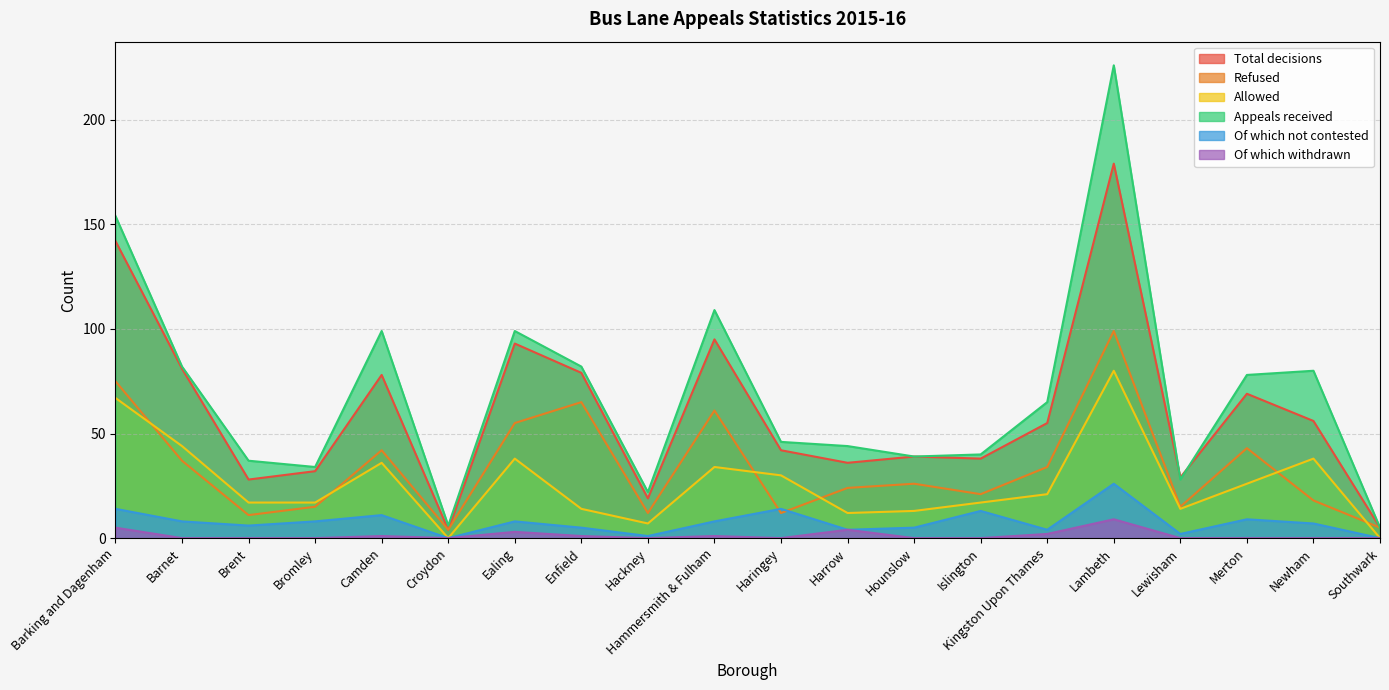

True or false: Refused has a value of 85 at Enfield.

False